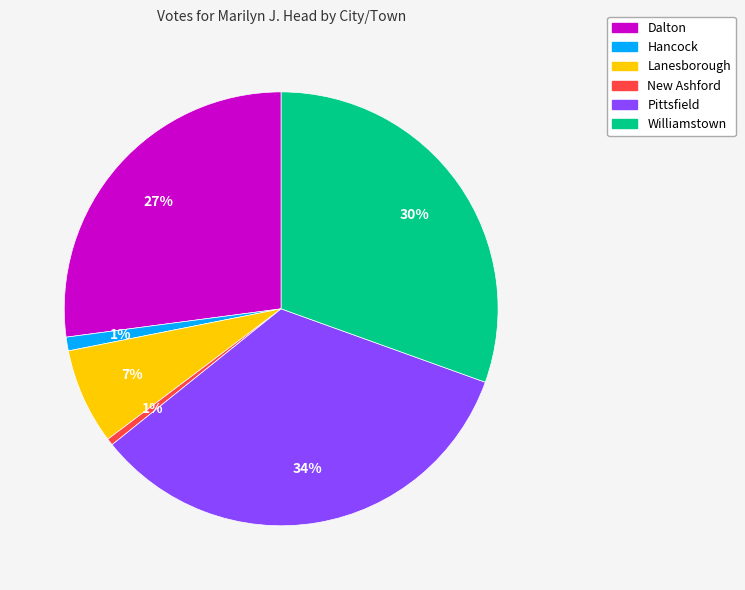

To the nearest percent, what is the average slice percentage?

17%